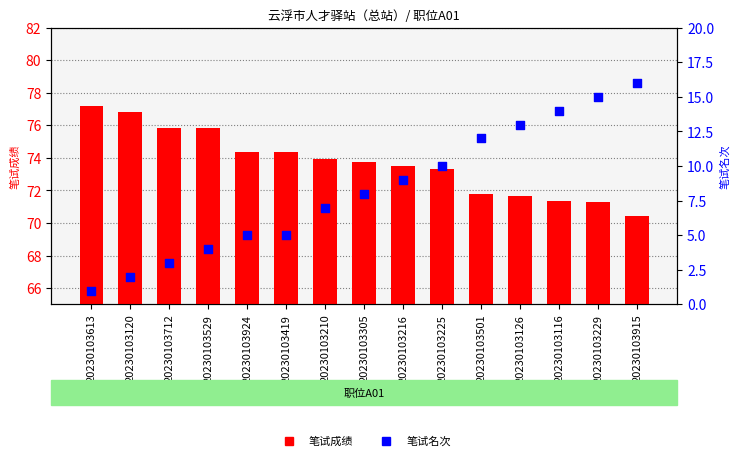

At how many categories does at least one series exceed 33?

15